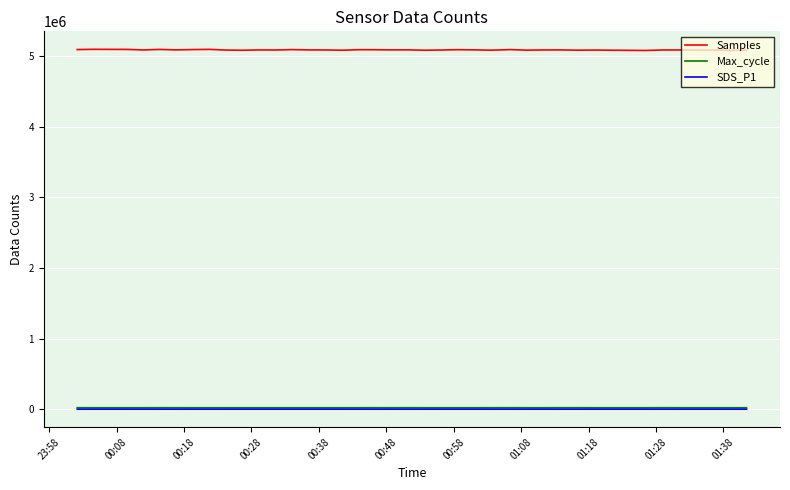

Which series has the largest range (max minus min)?

Samples